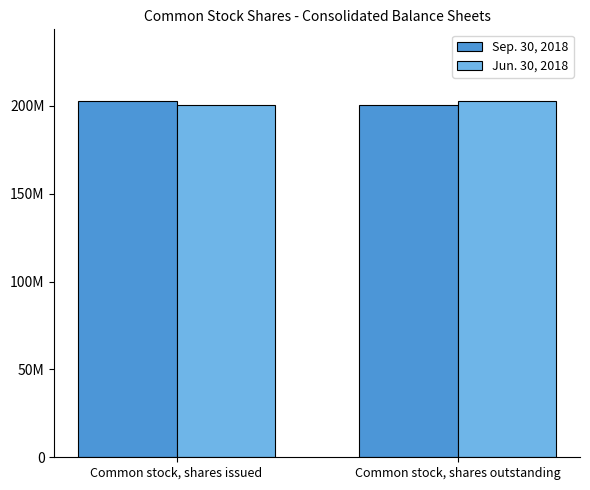

What are all the series names shown in the legend?

Sep. 30, 2018, Jun. 30, 2018